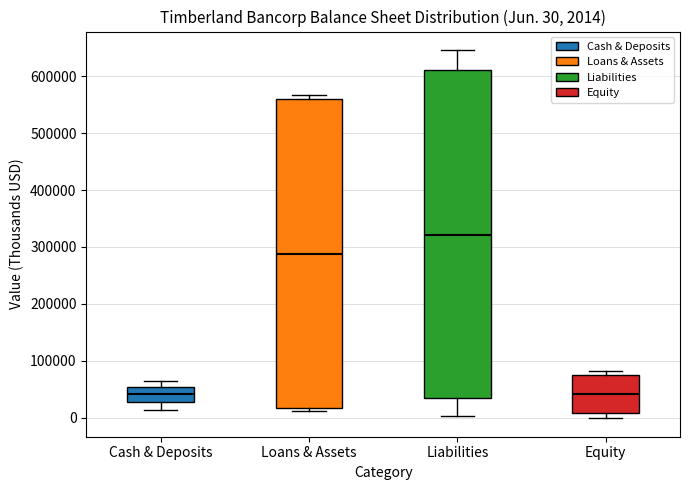

Which box is the tallest, from its lower edge to its upper edge?

Liabilities